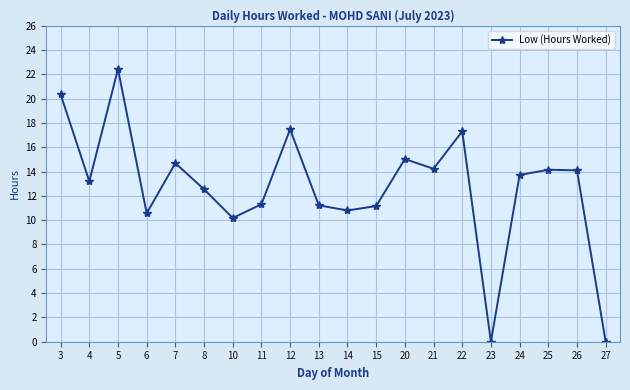

What is the value of the 4th point from the left?

10.6